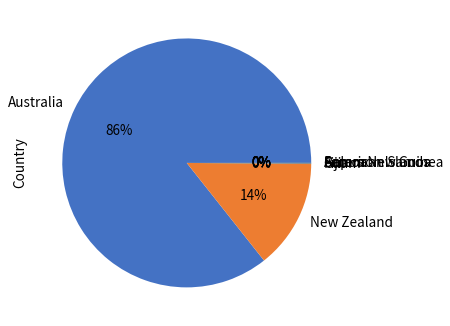

What percentage do Australia and American Samoa together represent?

85.7%